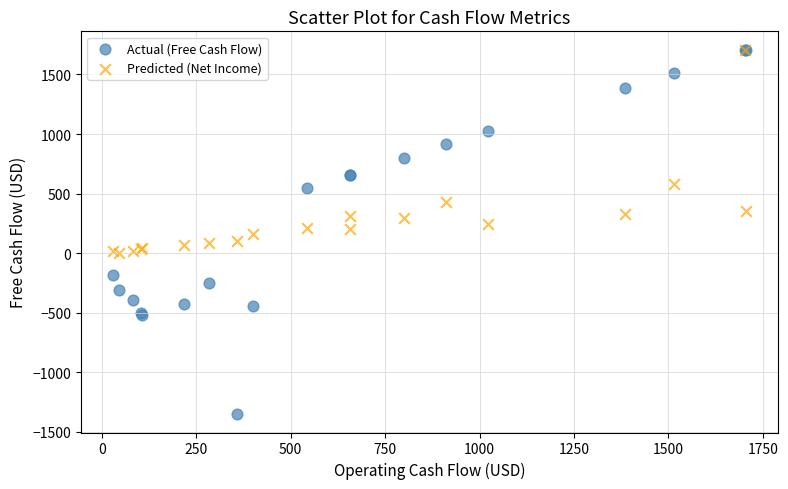

What are all the series names shown in the legend?

Actual (Free Cash Flow), Predicted (Net Income)